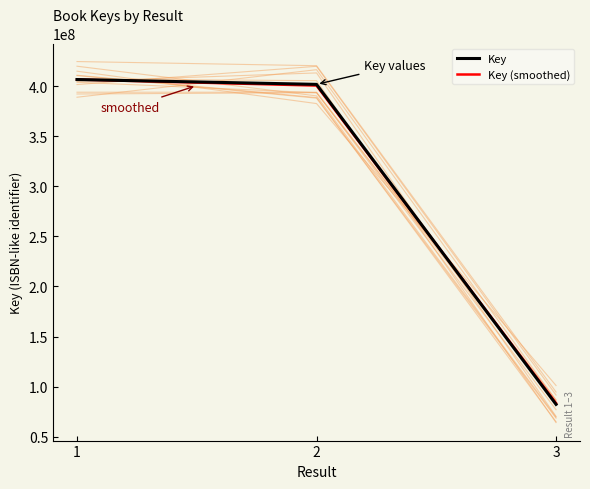

Reading left to right, extract all data points from this chart.

Key: 1=406589649	2=401772479	3=82292627
Key (smoothed): 1=406571169	2=400565351	3=83518234